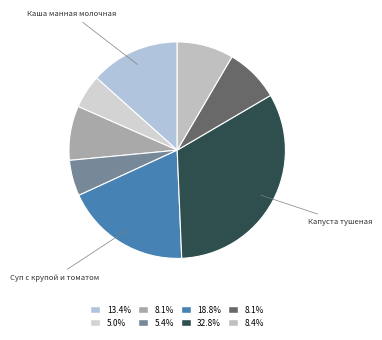

How many segments does this pie chart have?

8